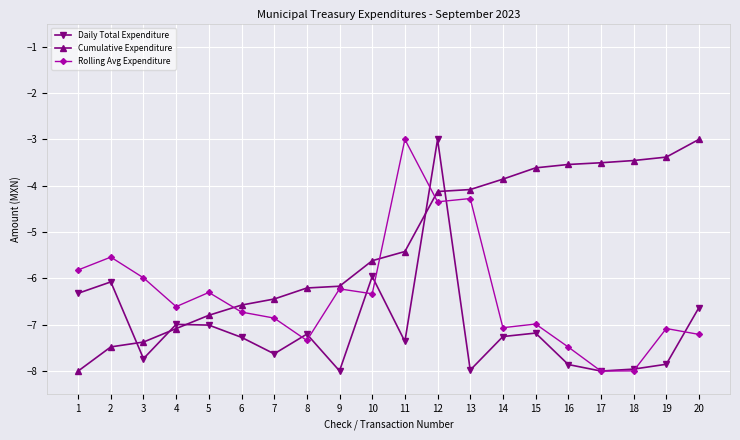

At 1, list the series in order from largest to smallest.

Rolling Avg Expenditure, Daily Total Expenditure, Cumulative Expenditure